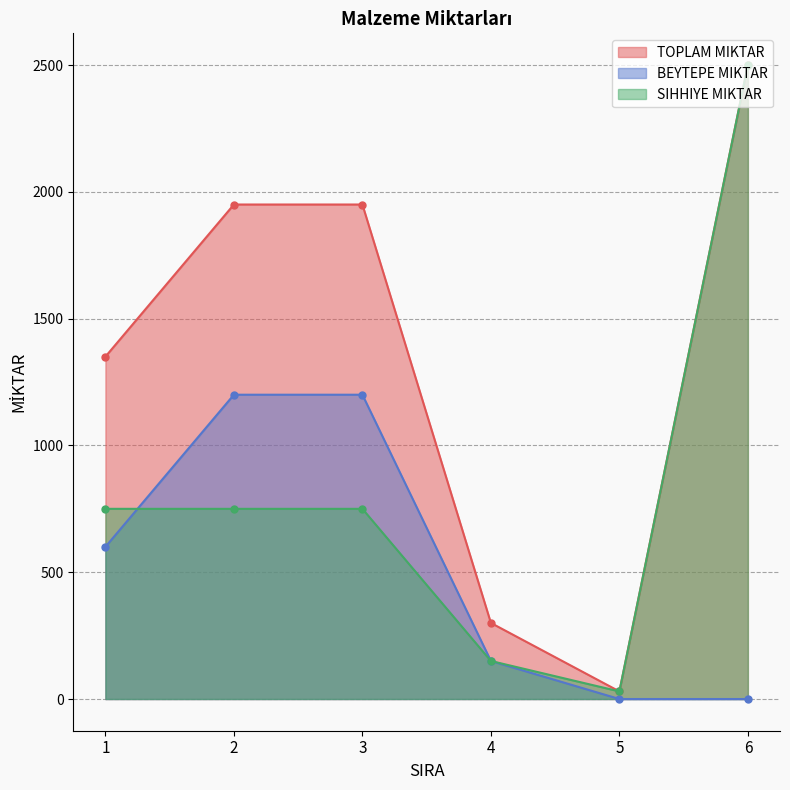

Count the number of data series in this chart.

3